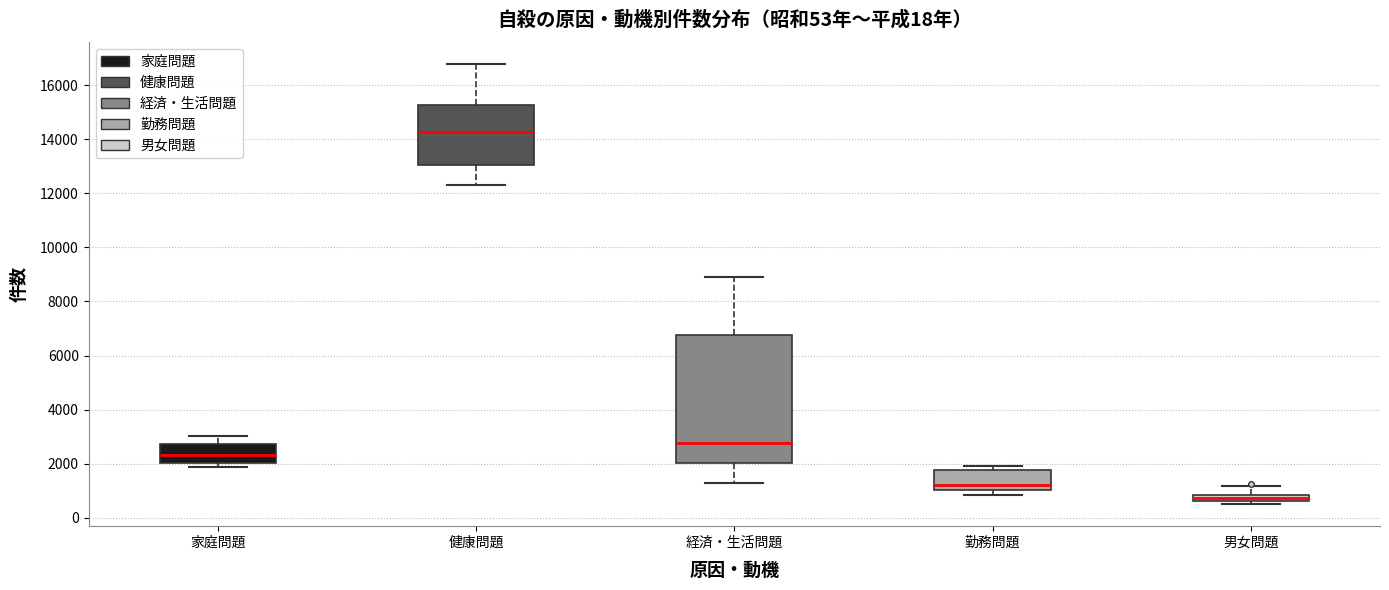

Where is the upper edge of the box for 男女問題 on the y-axis? The values are not printed on the chart, so give them approximately, as read against the axis.

800